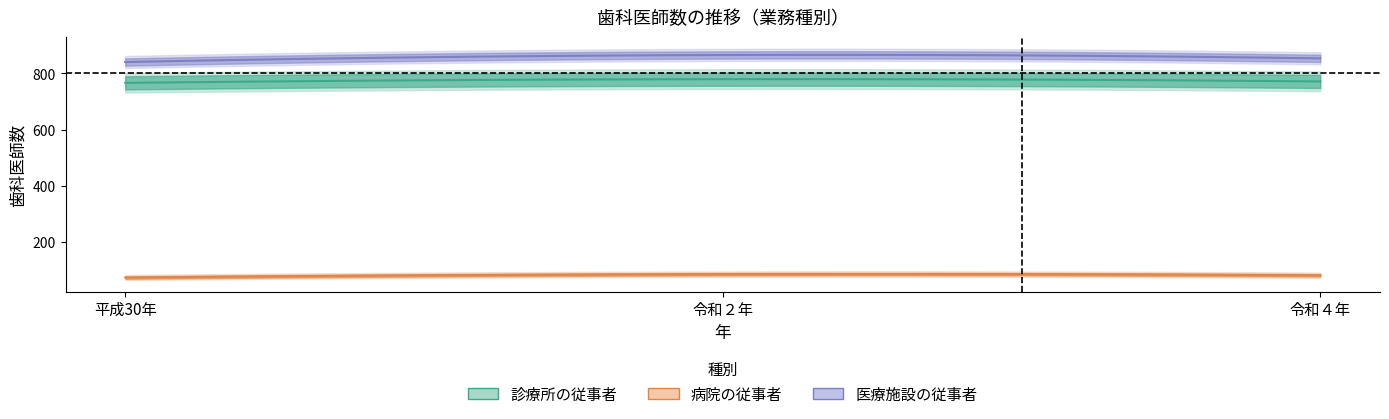

At which label is 診療所の従事者 closest to 772?

令和４年